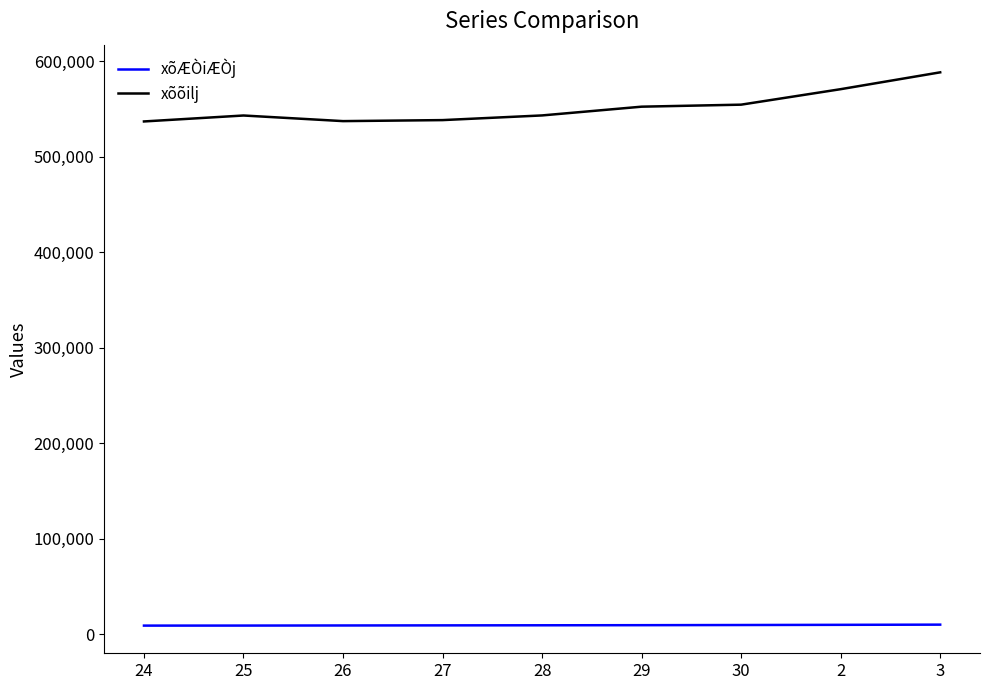

True or false: xõÆÒiÆÒj and xõõilj intersect in this chart.

False